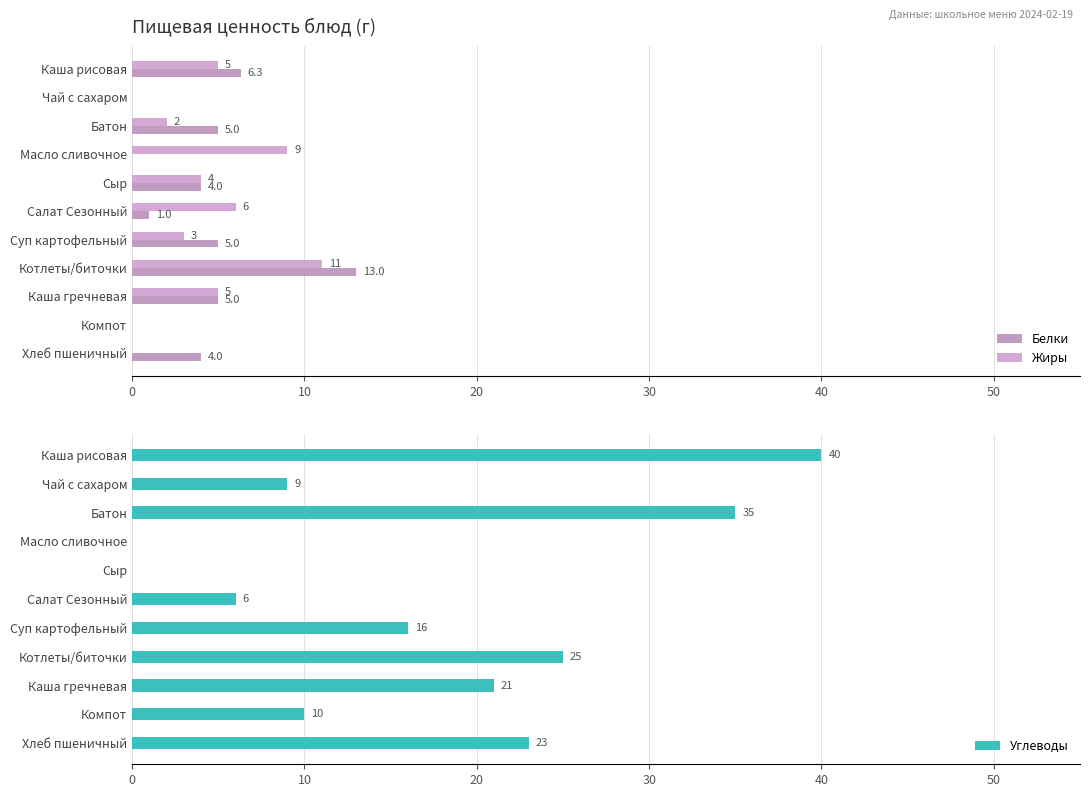

Reading left to right, list all the values displayed in this chart.

Белки: 6.3	0.0	5.0	0.0	4.0	1.0	5.0	13.0	5.0	0.0	4.0
Жиры: 5.0	0.0	2.0	9.0	4.0	6.0	3.0	11.0	5.0	0.0	0.0
Углеводы: 40.0	9.0	35.0	0.0	0.0	6.0	16.0	25.0	21.0	10.0	23.0